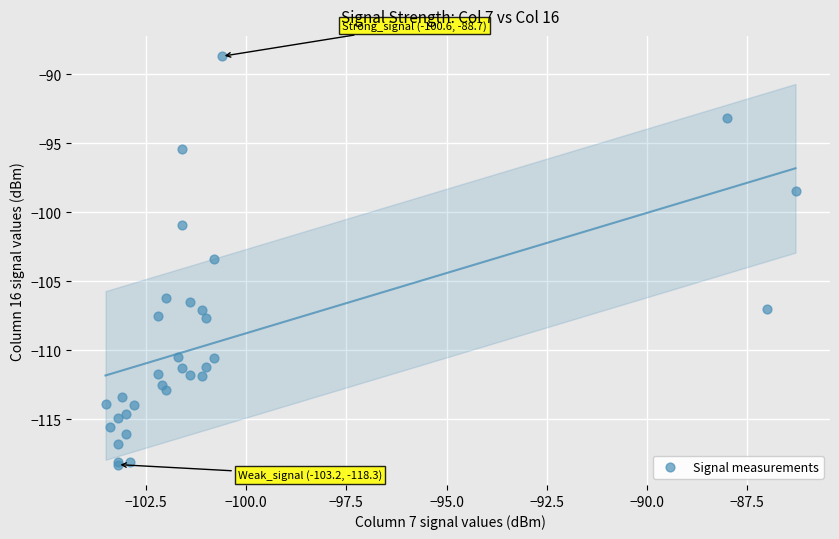

What Y value in the scatter plot is closest to -103?

-103.4